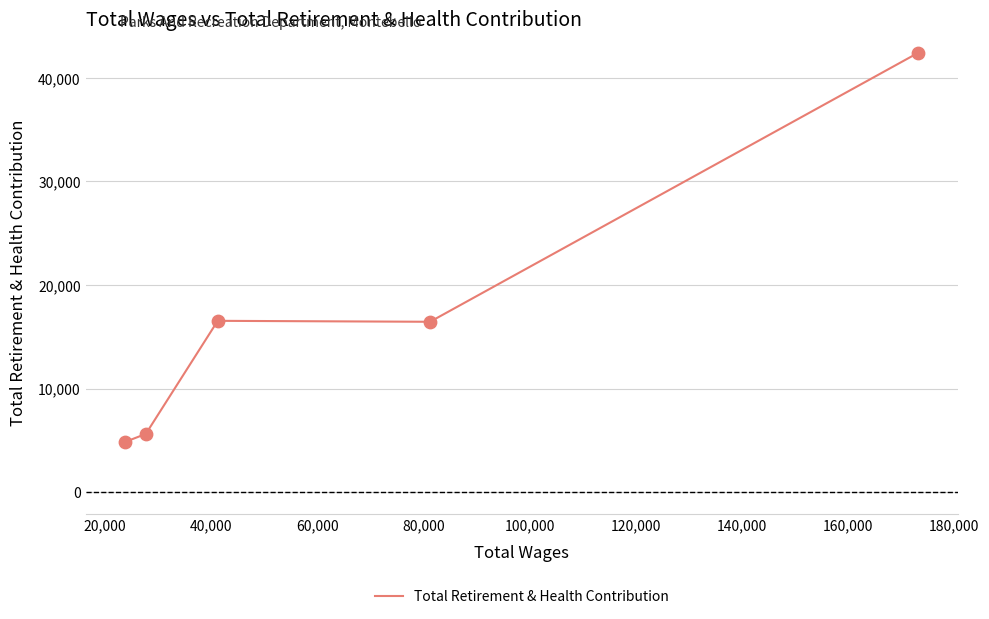

Which has a higher value, 20,000 or 60,000?

20,000